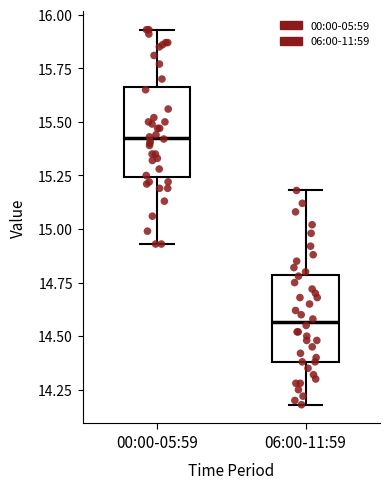

Which box's median line is the lowest?

06:00-11:59